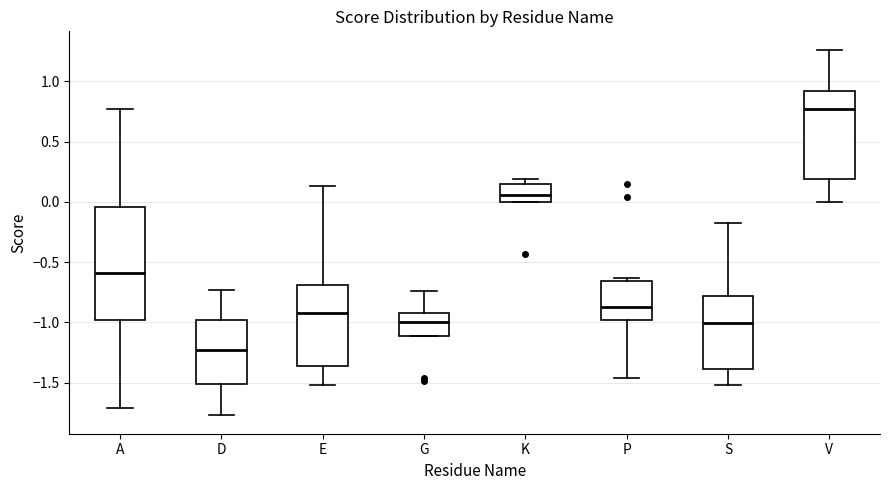

Reading left to right, read every box against the y-axis: the position of its median line, the range the box covers, and the ends of its whiskers. The values are not printed on the chart, so give them approximately, as read against the axis.

A: median -0.60, box -1.00 to -0.05, whiskers -1.70 to 0.75
D: median -1.25, box -1.50 to -1.00, whiskers -1.75 to -0.75
E: median -0.90, box -1.35 to -0.70, whiskers -1.50 to 0.15
G: median -1.00, box -1.10 to -0.90, whiskers -1.10 to -0.75
K: median 0.05, box 0.00 to 0.15, whiskers 0.00 to 0.20
P: median -0.85, box -1.00 to -0.65, whiskers -1.45 to -0.65 (just above the box's upper edge)
S: median -1.00, box -1.40 to -0.80, whiskers -1.50 to -0.20
V: median 0.75, box 0.20 to 0.90, whiskers 0.00 to 1.25